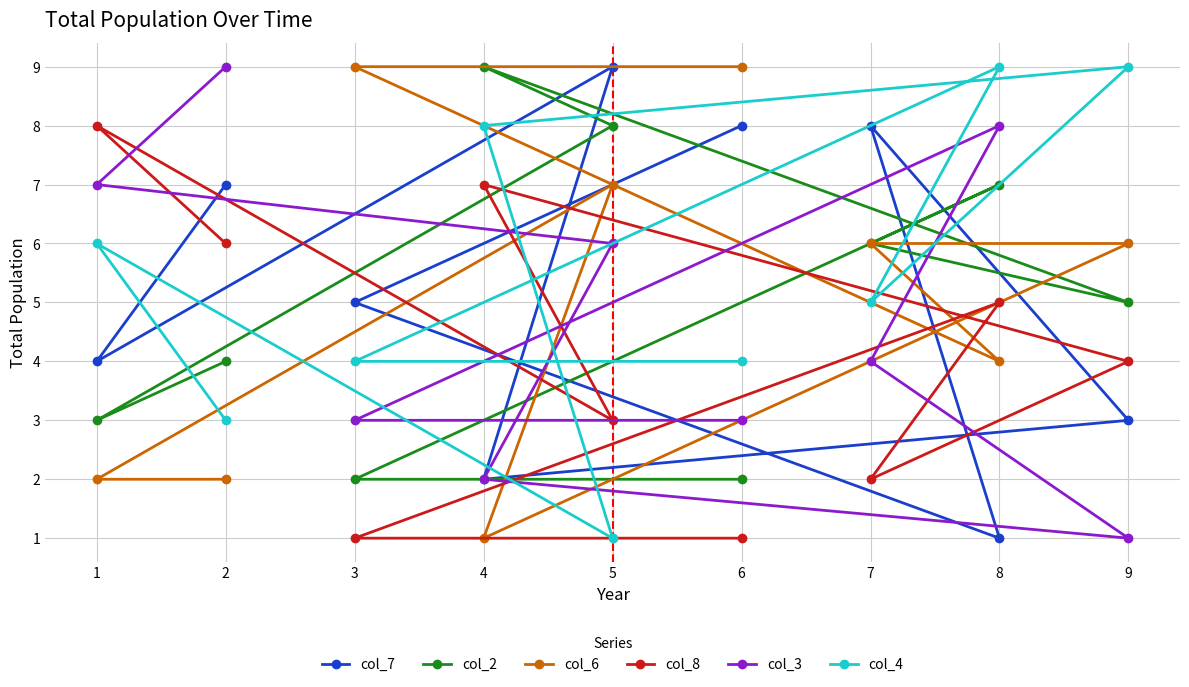

Is it true that col_4 equals 5 at 7?

True